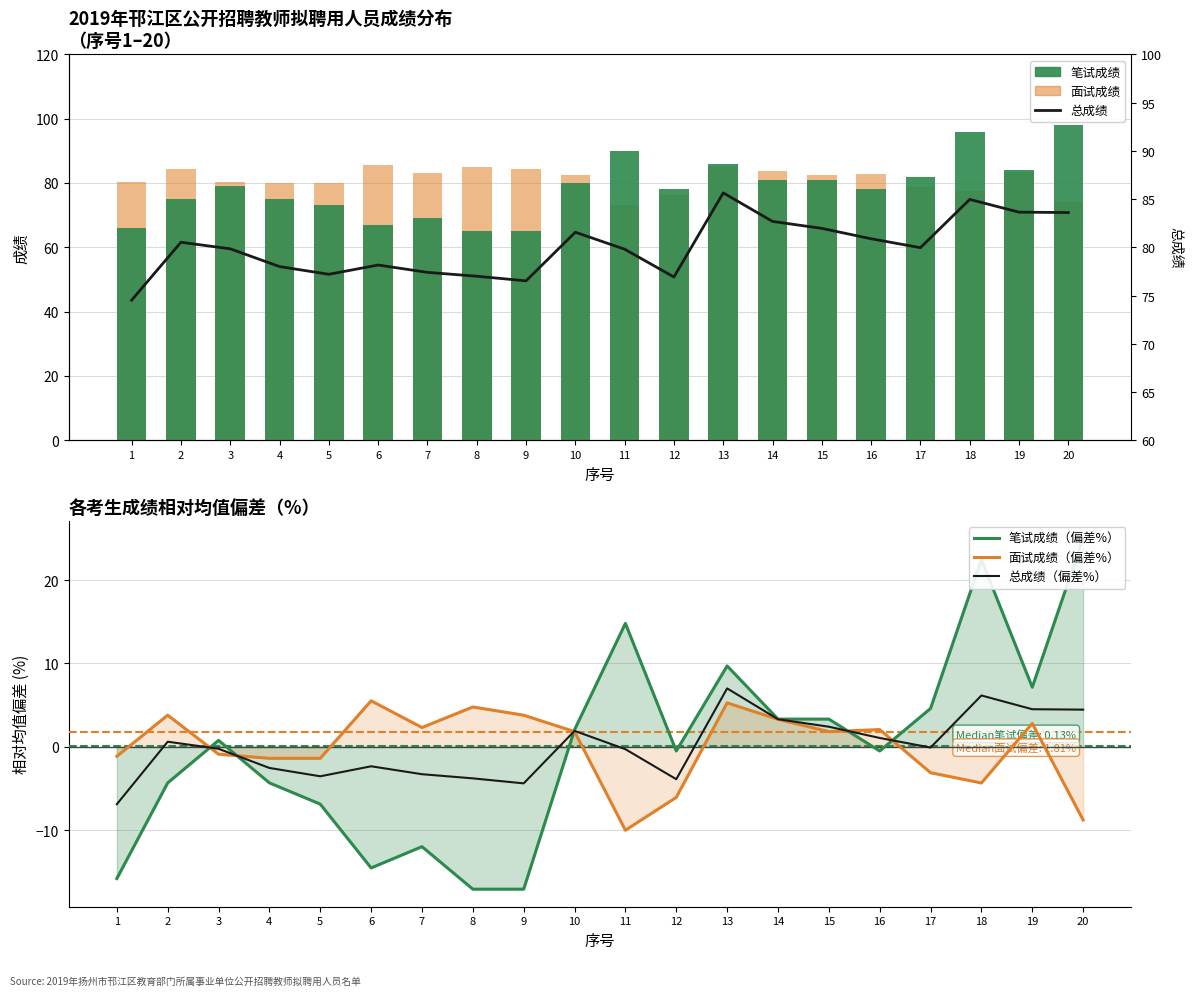

What is the spread (max minus min) of values at 17?

85.1